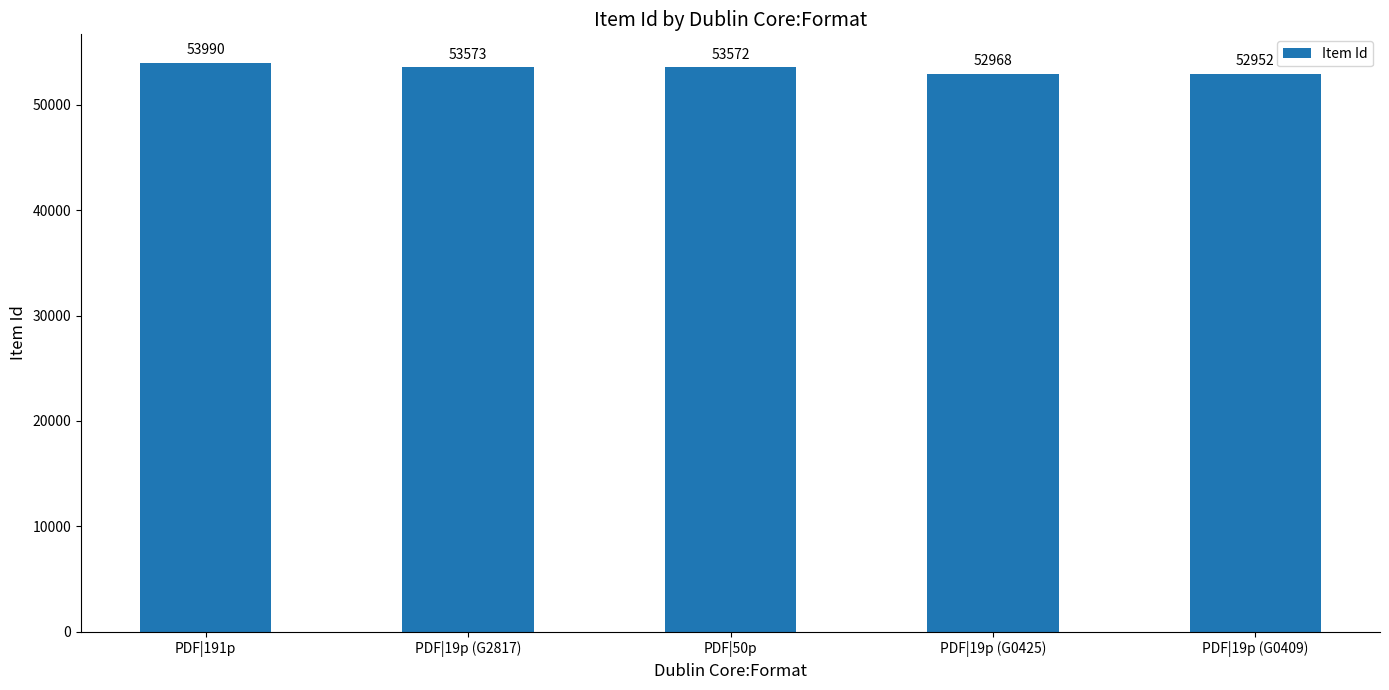

What is the value of the 1st bar from the left?

53990